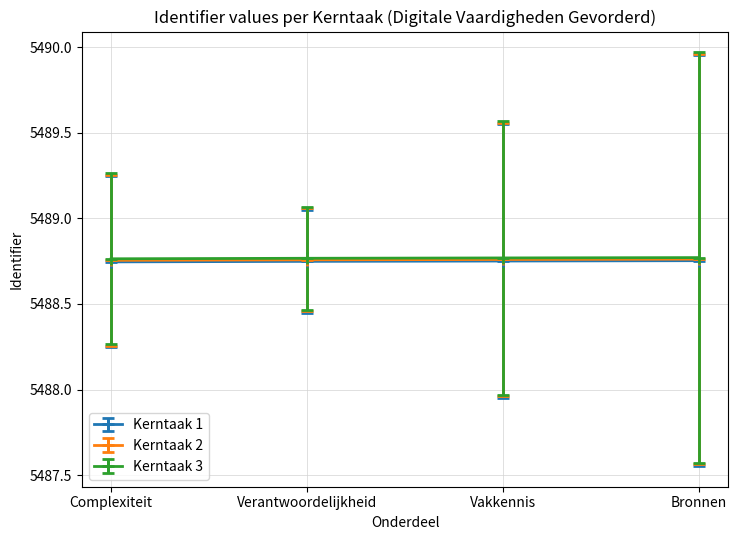

Count the number of categories in the chart.

4